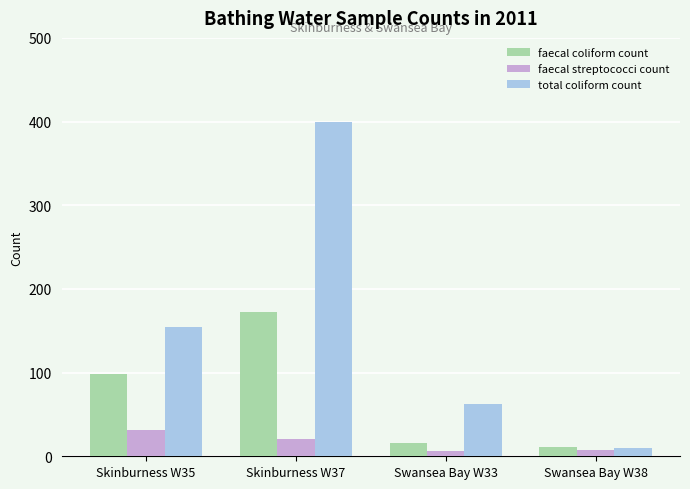

Reading left to right, transcribe all the data shown in this chart.

faecal coliform count: Skinburness W35=98	Skinburness W37=173	Swansea Bay W33=16	Swansea Bay W38=11
faecal streptococci count: Skinburness W35=32	Skinburness W37=21	Swansea Bay W33=6	Swansea Bay W38=8
total coliform count: Skinburness W35=154	Skinburness W37=400	Swansea Bay W33=63	Swansea Bay W38=10